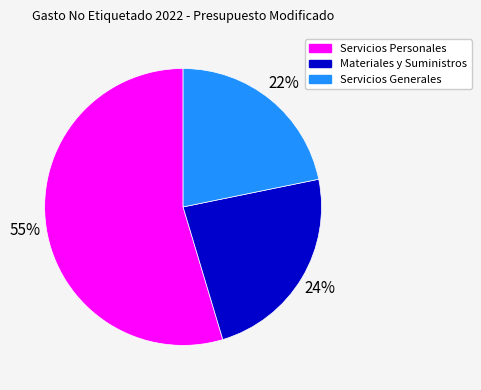

Count the number of slices in the pie.

3